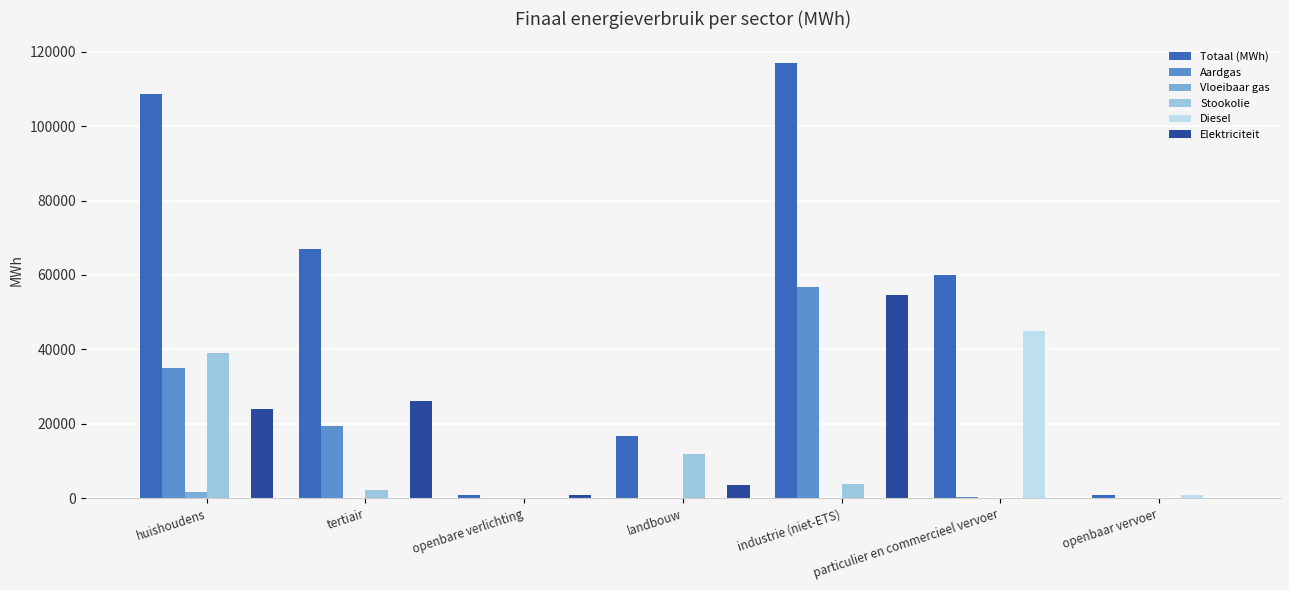

Which series changed the most between tertiair and openbare verlichting?

Totaal (MWh)